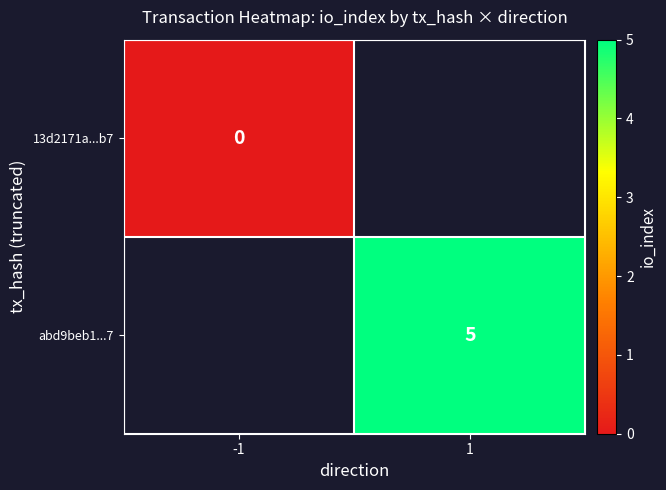

Is it true that abd9beb1...7 equals 3 at 1?

False